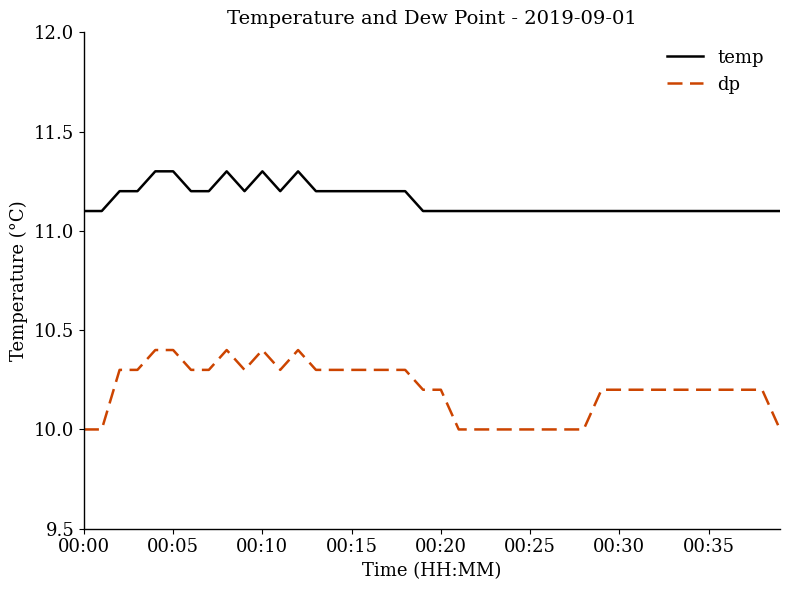

What is the difference between the maximum and minimum values in the dp series?

0.4